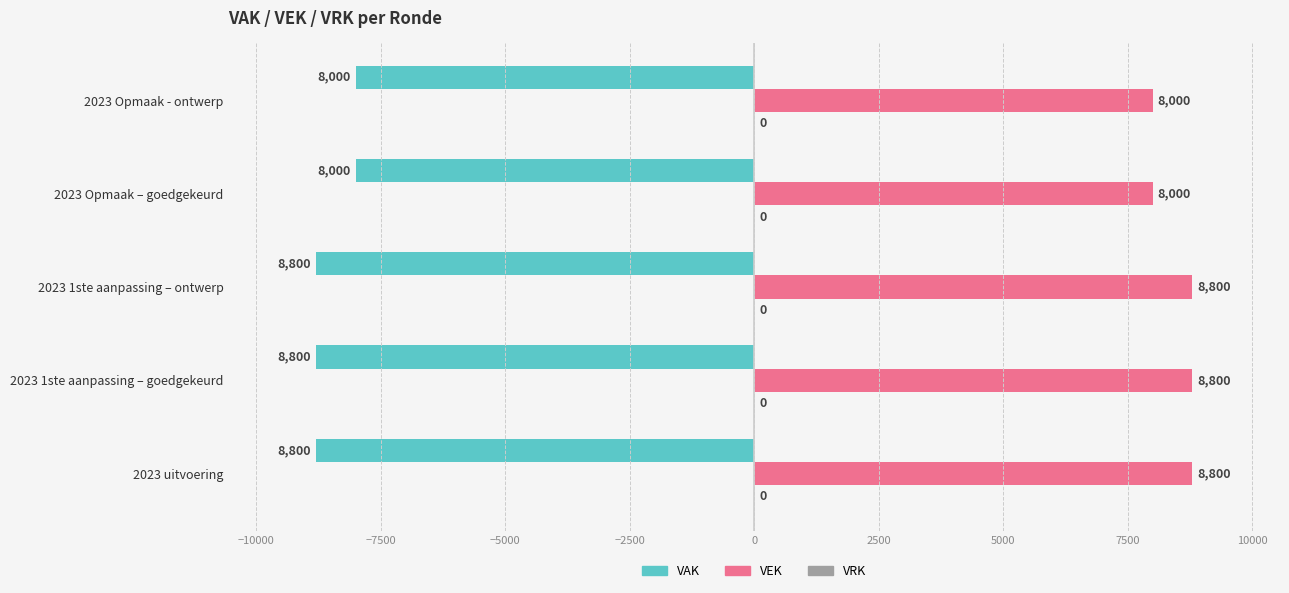

At which label is VAK closest to -8400?

2023 uitvoering